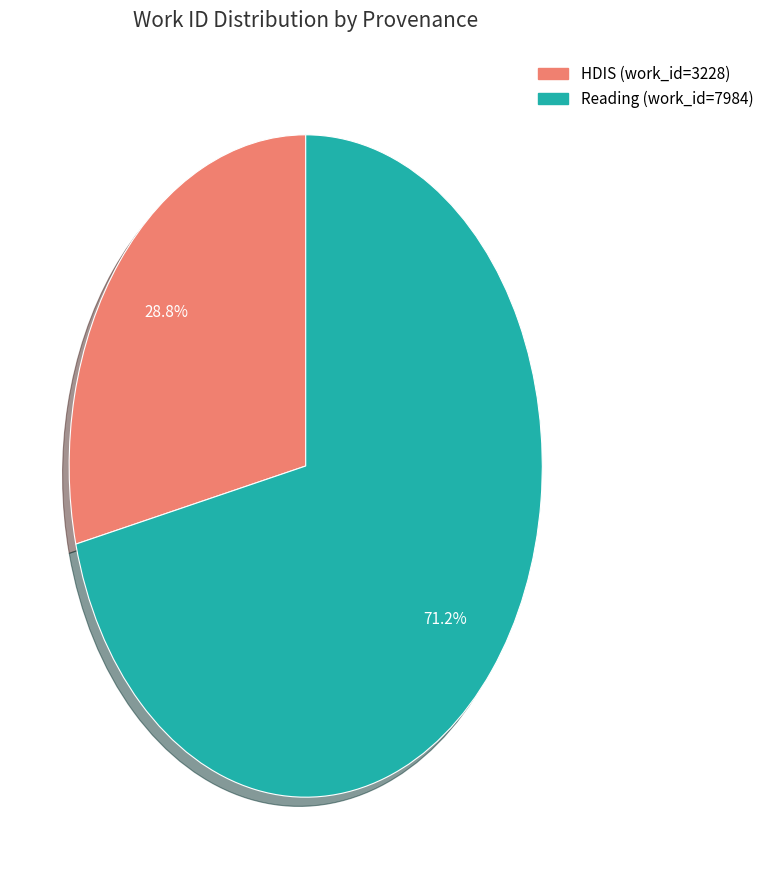

What percentage is the Reading (work_id=7984) slice, to the nearest percent?

71%